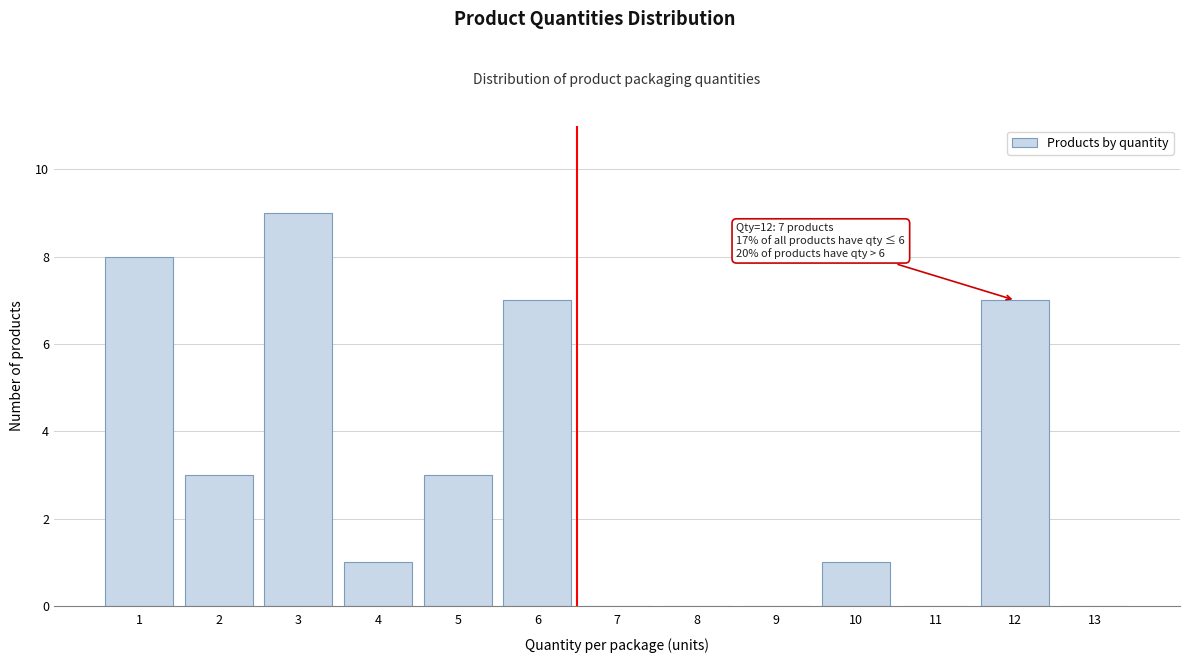

Over which range of the x-axis is the bar tallest?

2.5 to 3.5